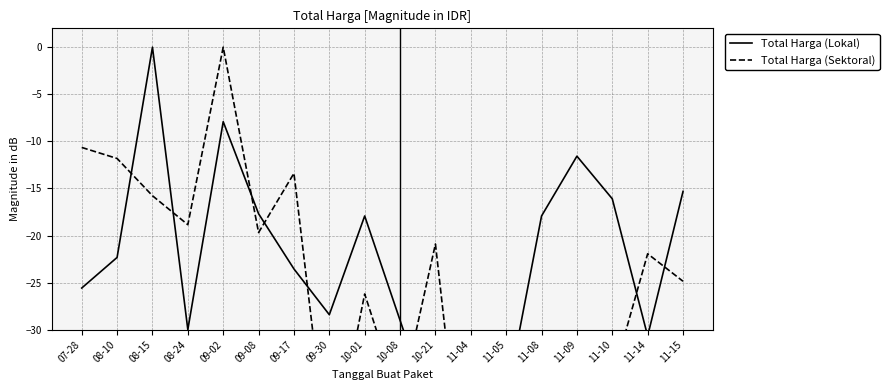

What is the difference between the maximum and second lowest values in the Total Harga (Lokal) series?

37.4